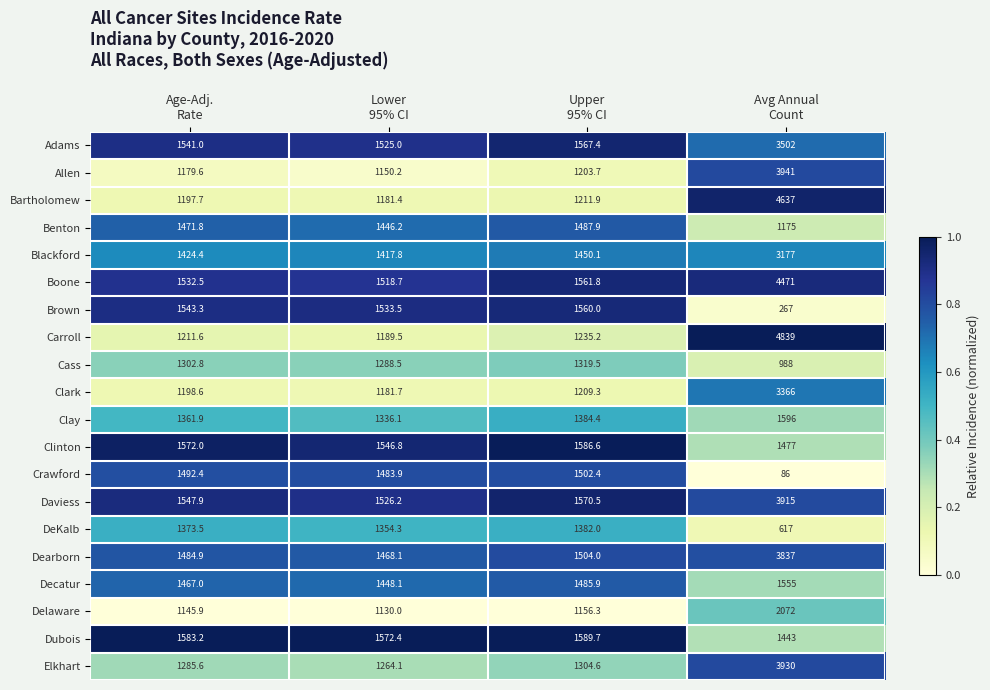

Which series has the largest total across all categories?

Boone